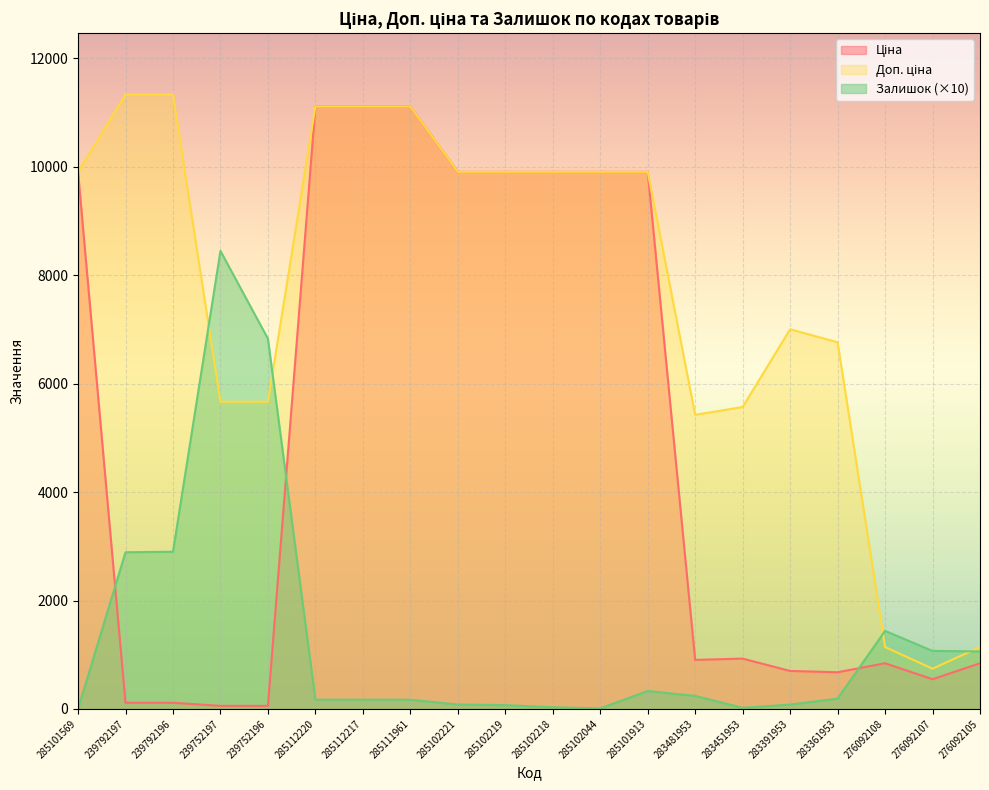

What are all the series names shown in the legend?

Ціна, Доп. ціна, Залишок